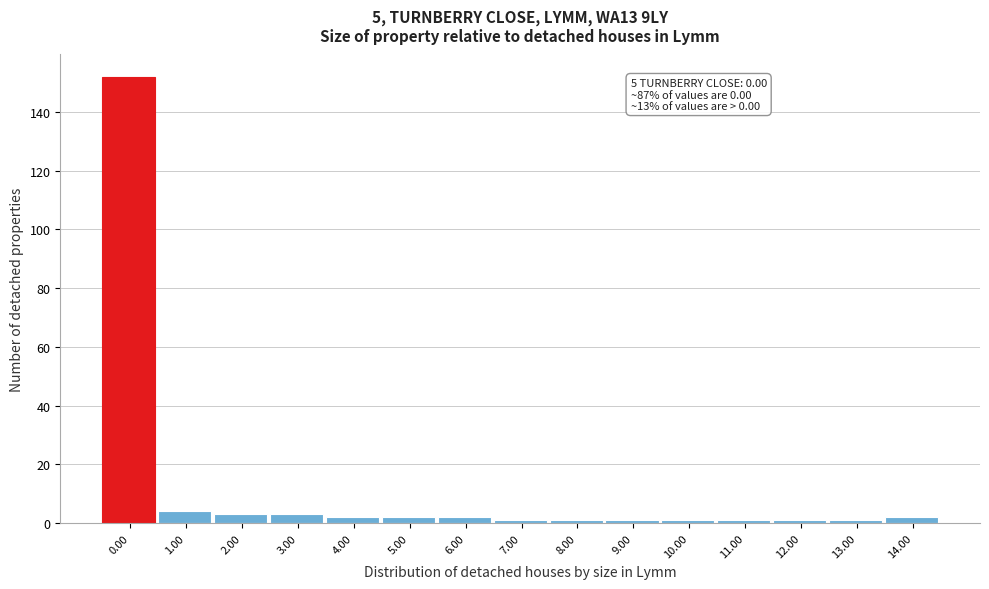

Reading left to right, list all the values displayed in this chart.

0.00=152	1.00=4	2.00=3	3.00=3	4.00=2	5.00=2	6.00=2	7.00=1	8.00=1	9.00=1	10.00=1	11.00=1	12.00=1	13.00=1	14.00=2